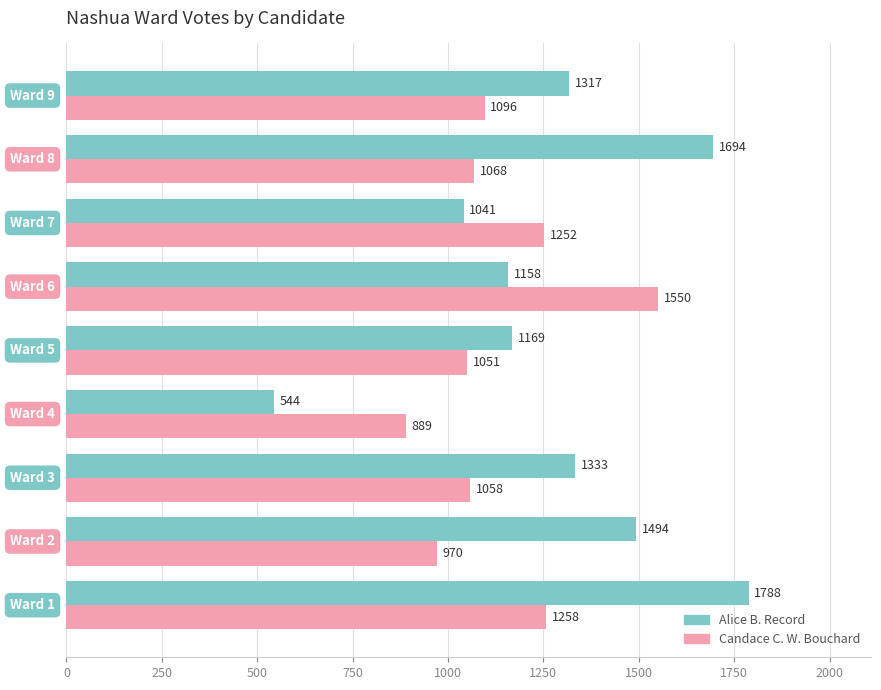

At how many categories does at least one series exceed 862?

9